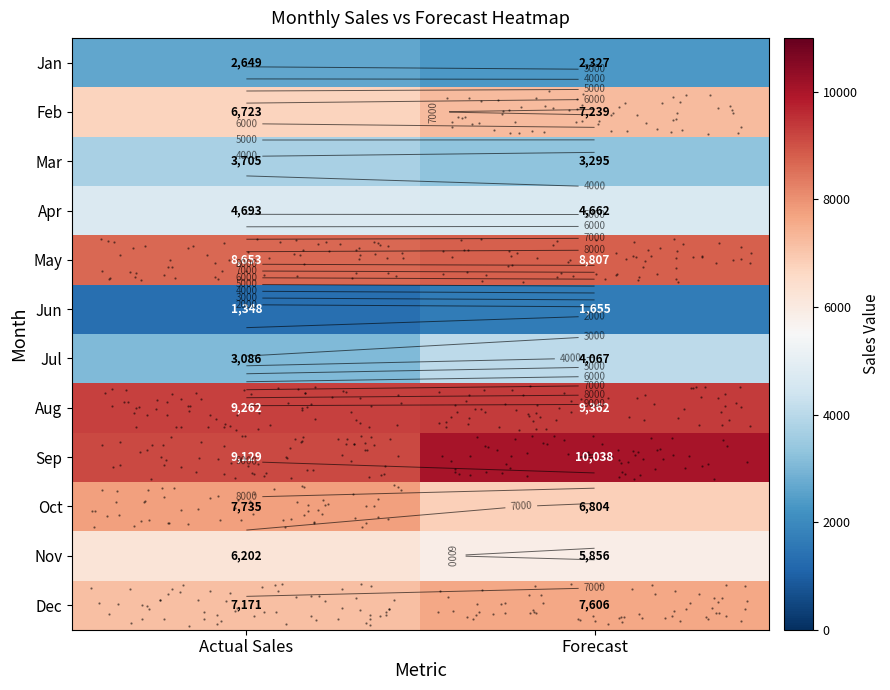

How many distinct data groups are displayed?

12